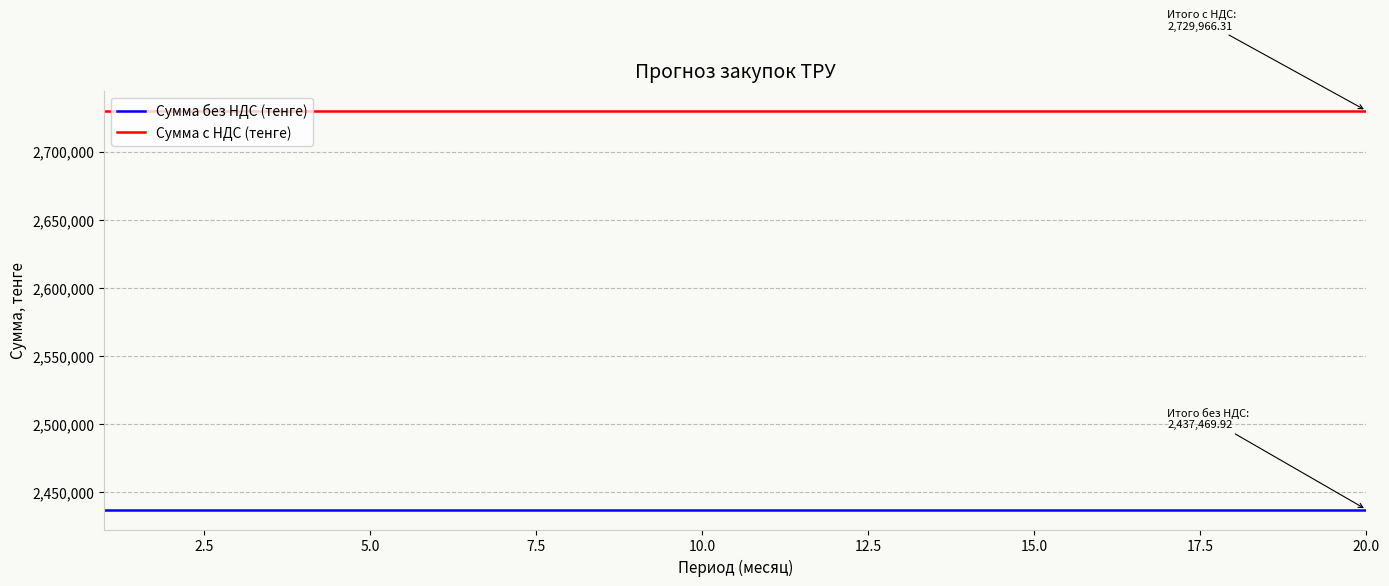

Reading left to right, list all the values displayed in this chart.

Сумма без НДС (тенге): 2437469.9	2437469.9	2437469.9	2437469.9	2437469.9	2437469.9	2437469.9	2437469.9	2437469.9	2437469.9	2437469.9	2437469.9	2437469.9	2437469.9	2437469.9	2437469.9	2437469.9	2437469.9	2437469.9	2437469.9
Сумма с НДС (тенге): 2729966.3	2729966.3	2729966.3	2729966.3	2729966.3	2729966.3	2729966.3	2729966.3	2729966.3	2729966.3	2729966.3	2729966.3	2729966.3	2729966.3	2729966.3	2729966.3	2729966.3	2729966.3	2729966.3	2729966.3